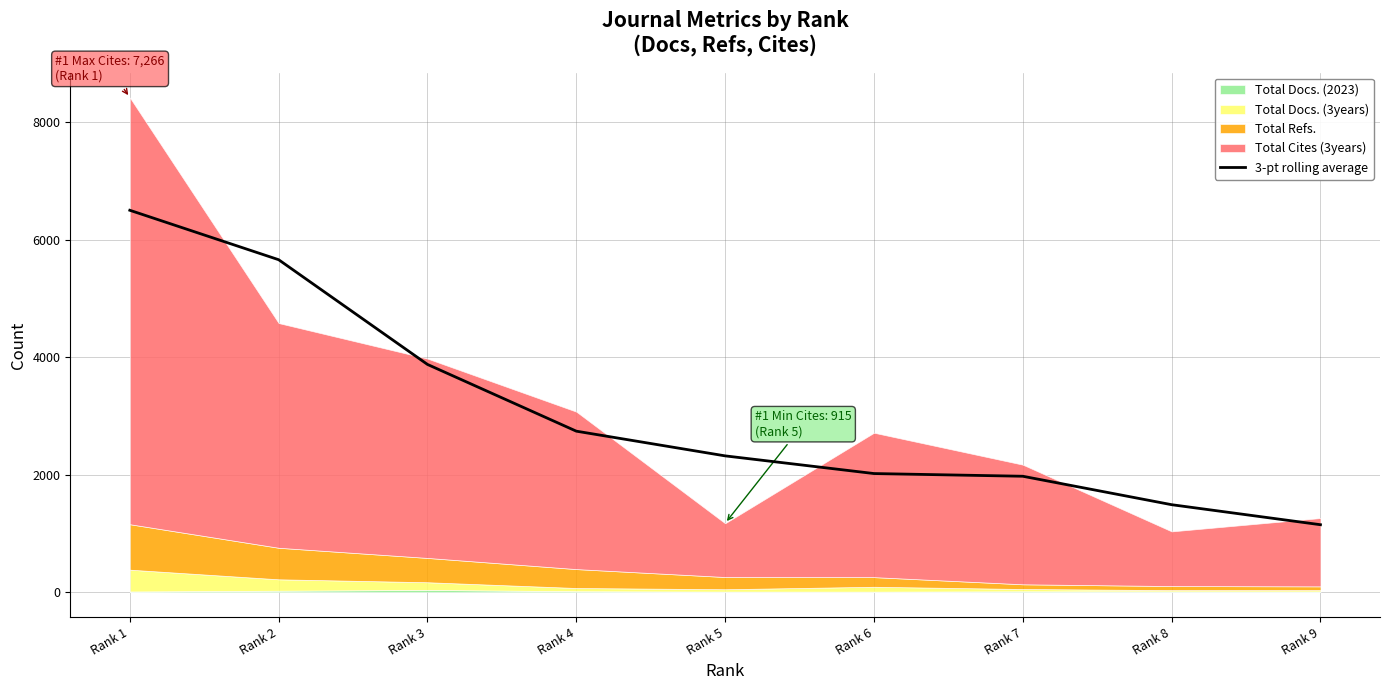

Read the value at Rank 1.

6502.5